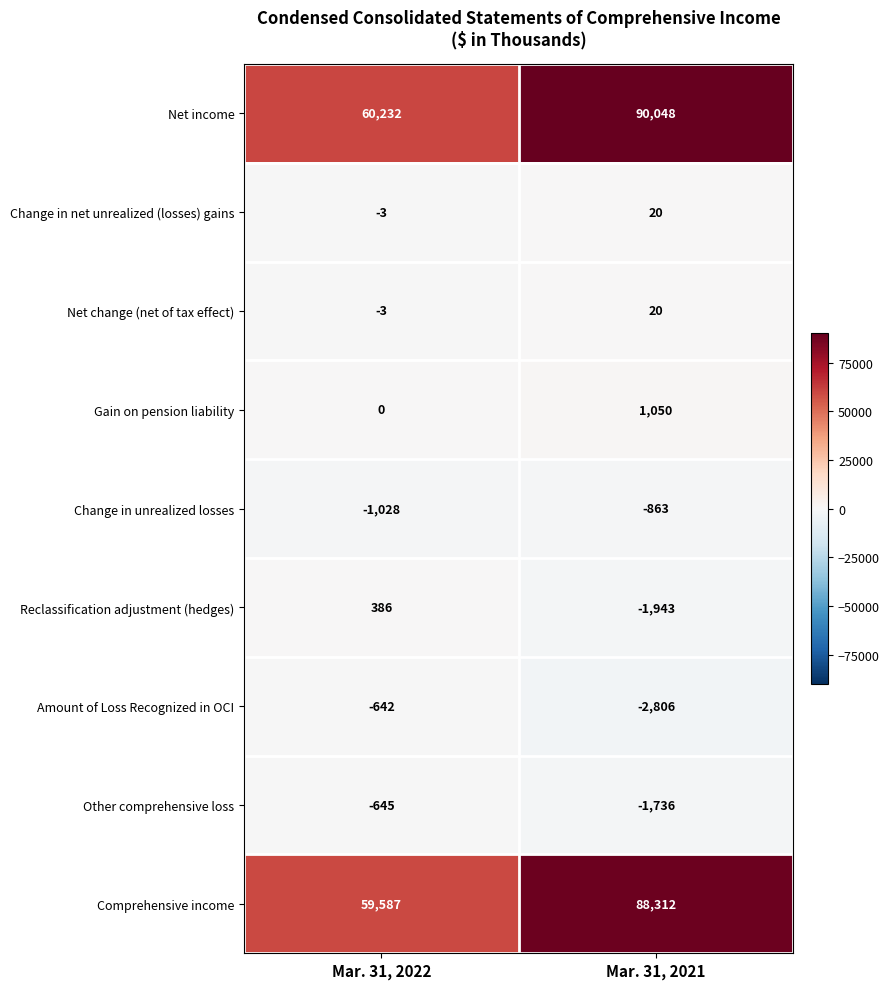

What is the smallest value displayed?

-2806